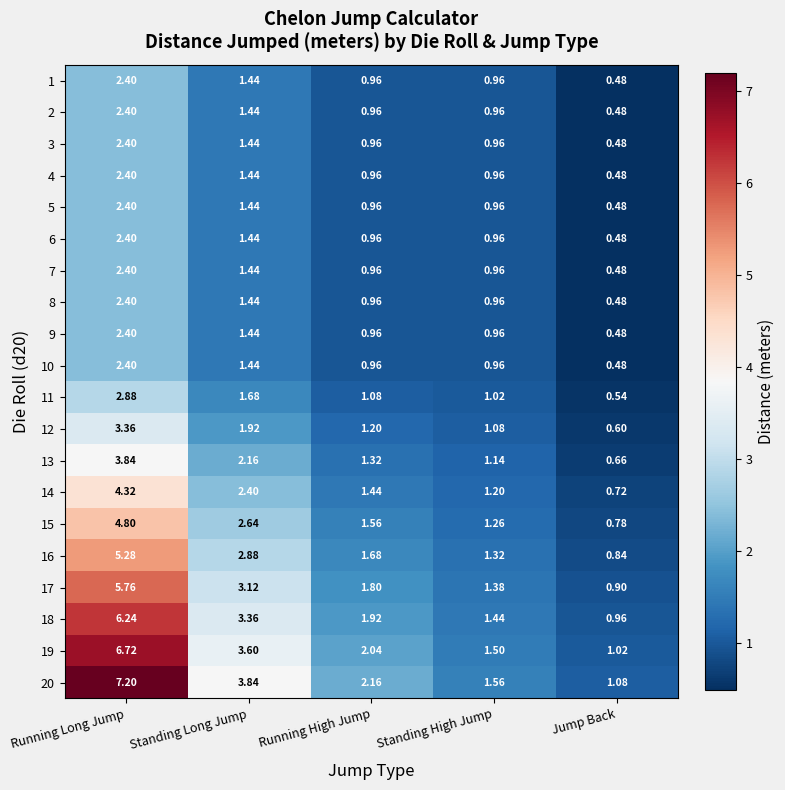

Where does the 20 series first go above 2?

Running Long Jump